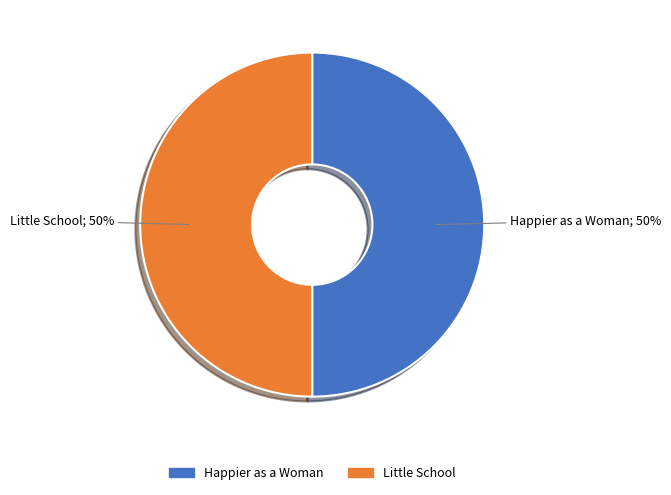

What percentage is the Happier as a Woman slice, to the nearest percent?

50%